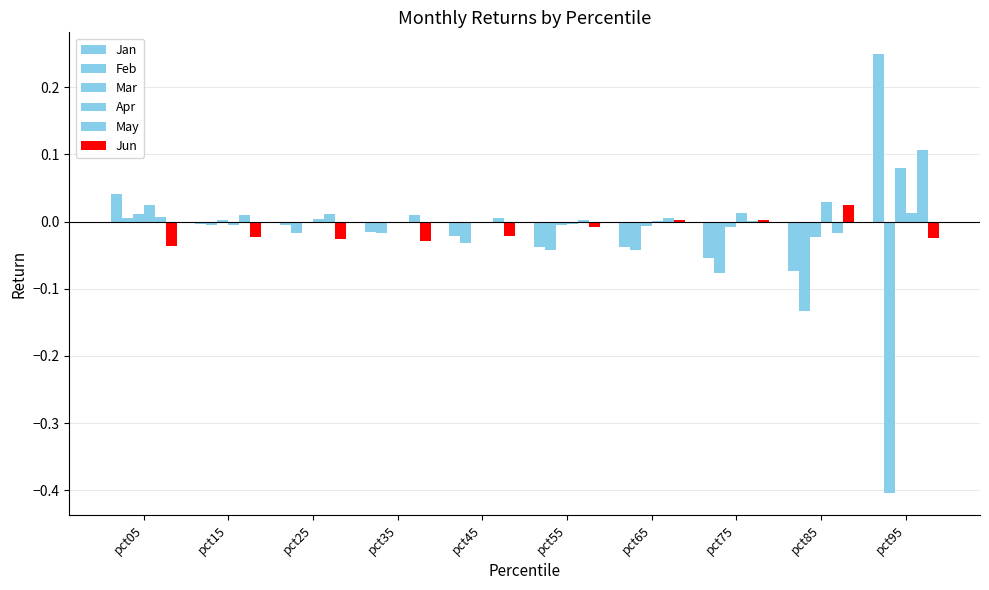

How many series are shown in this chart?

6